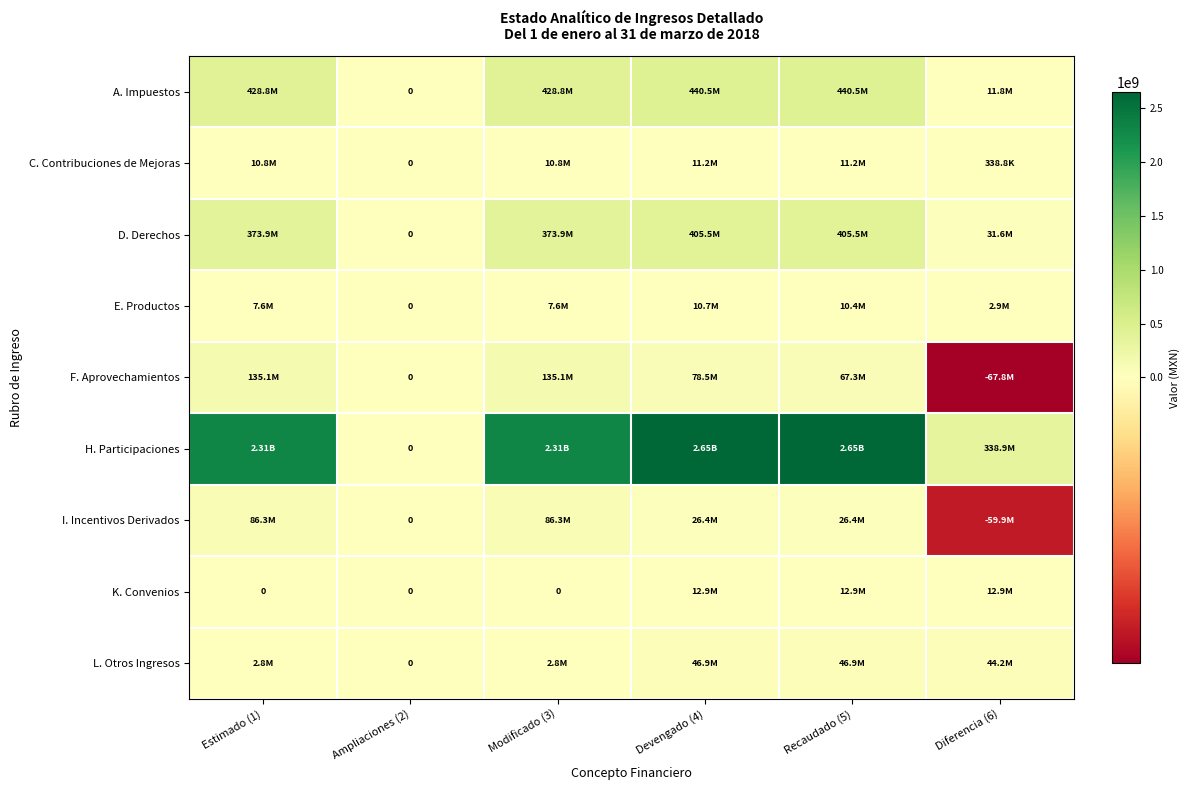

The value of C. Contribuciones de Mejoras at Modificado (3) is 10834375.5. True or false?

True